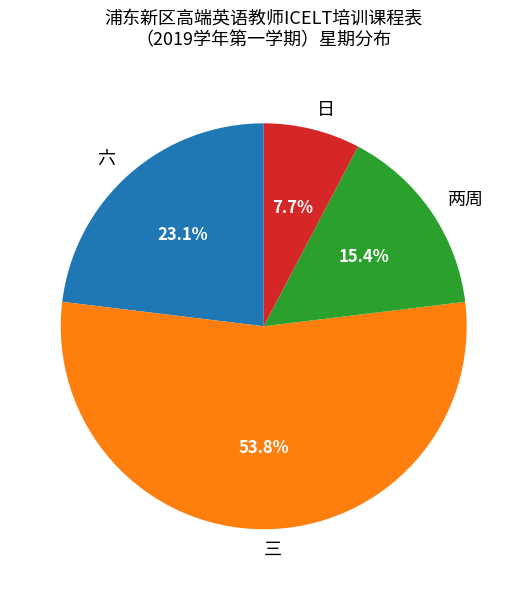

True or false: 六 accounts for 23% of the total.

True